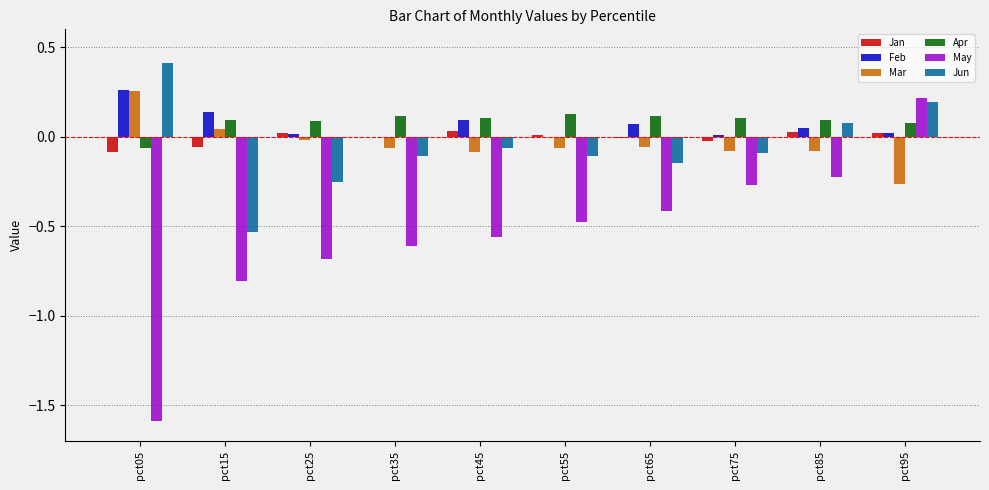

How many distinct data groups are displayed?

6